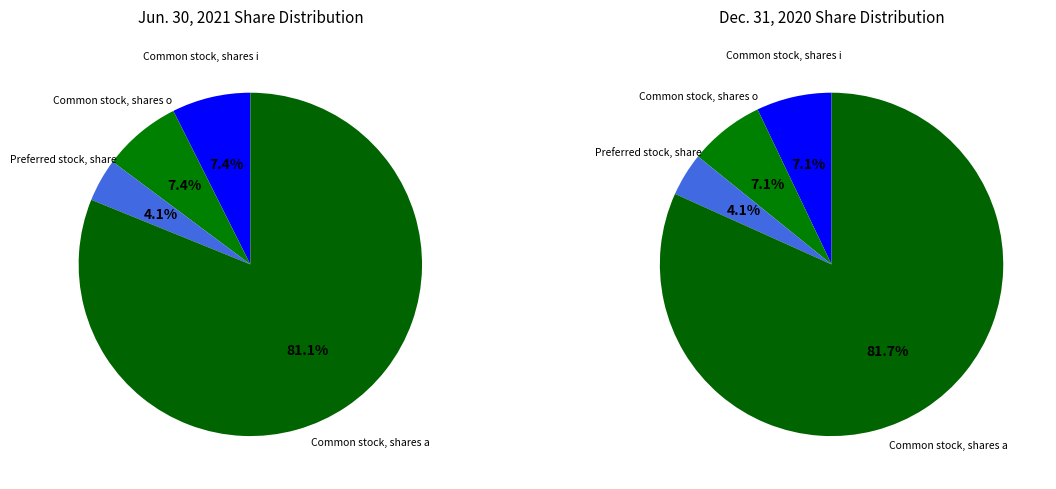

Which category has the biggest portion of the pie?

Common stock, shares authorized (in shares)